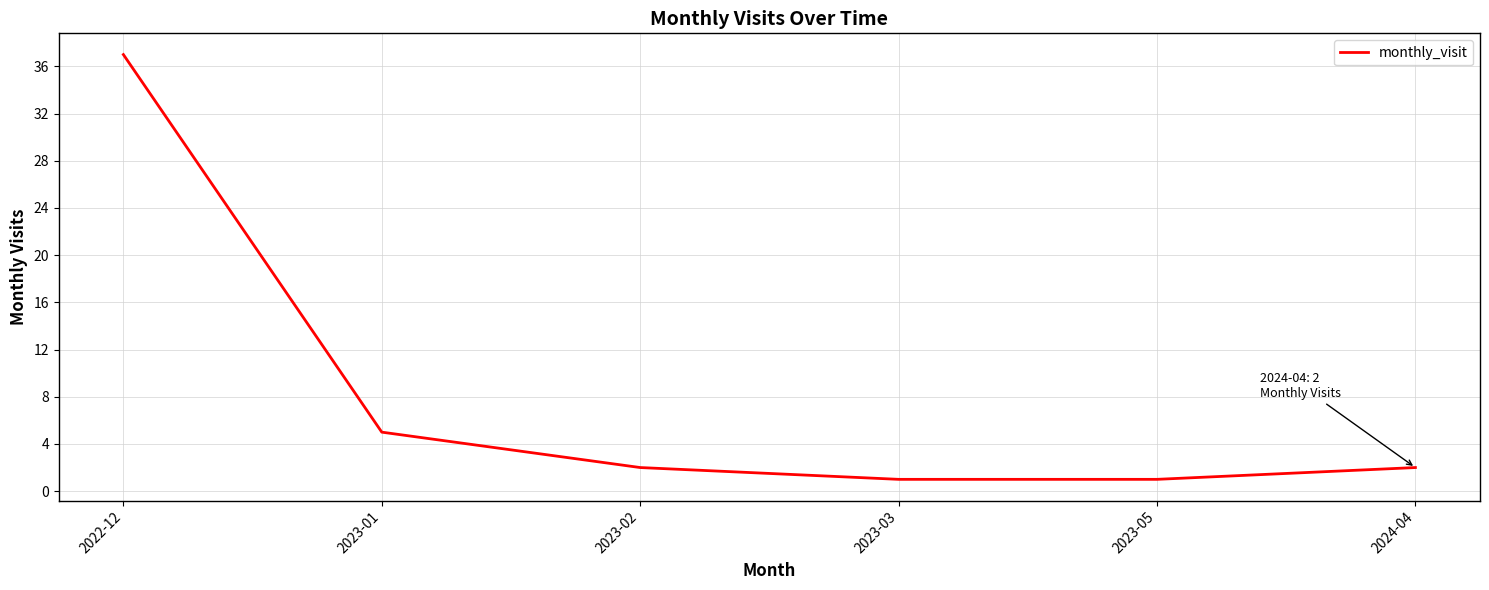

The chart shows a value of 9 at 2023-01. True or false?

False